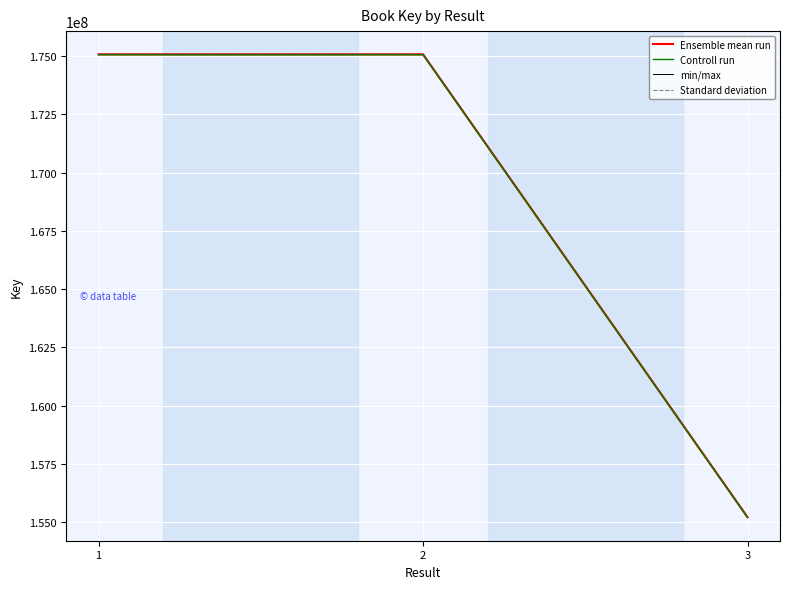

Is the value of min/max at 1 greater than the value of Standard deviation at 3?

Yes